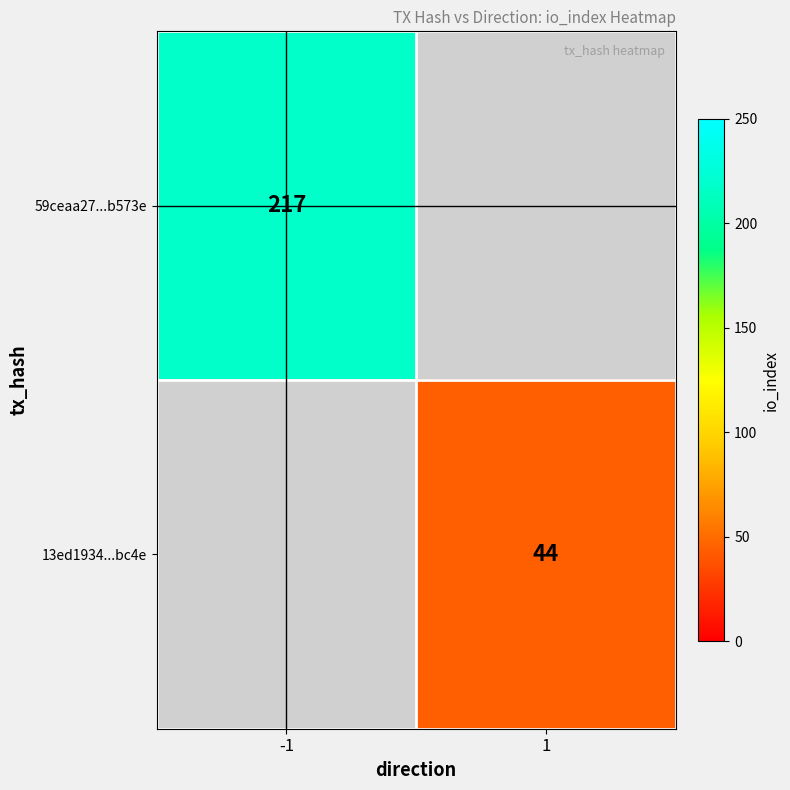

How many categories are shown in the chart?

2